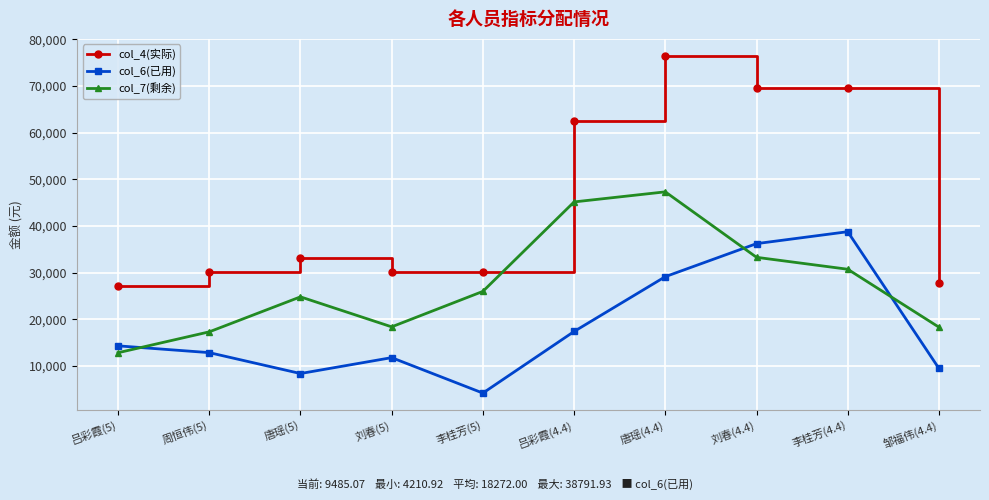

At which category is the sum across all series the highest?

唐瑶(4.4)